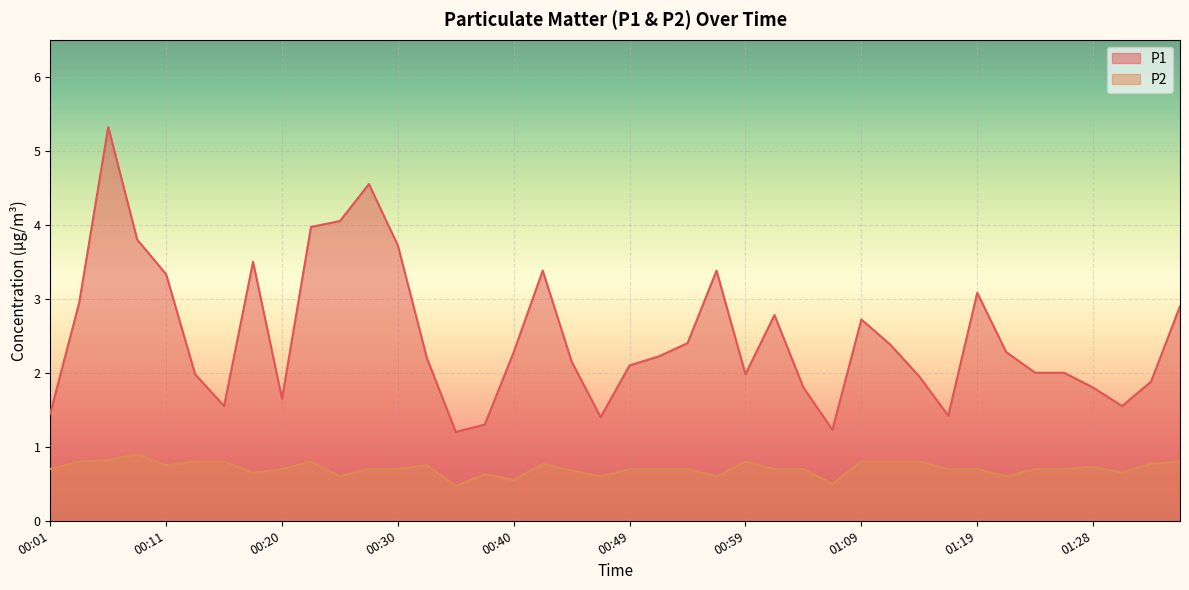

Which series has the largest range (max minus min)?

P1